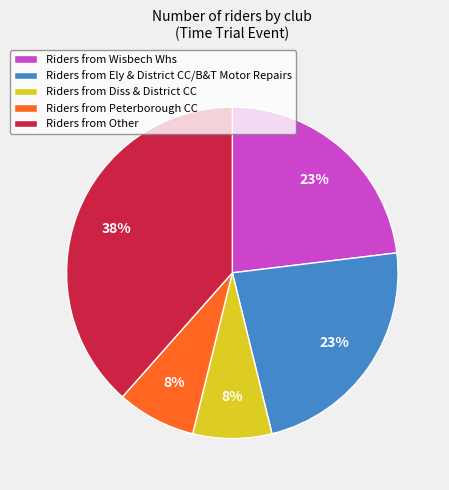

Is it true that Riders from Peterborough CC is 8% of the pie?

True